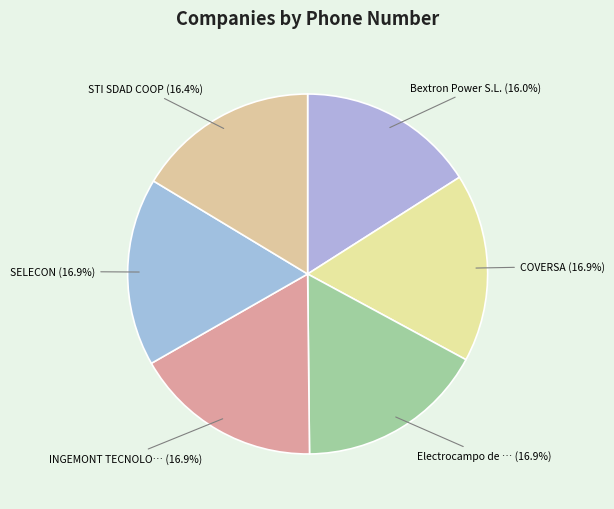

How many segments does this pie chart have?

6